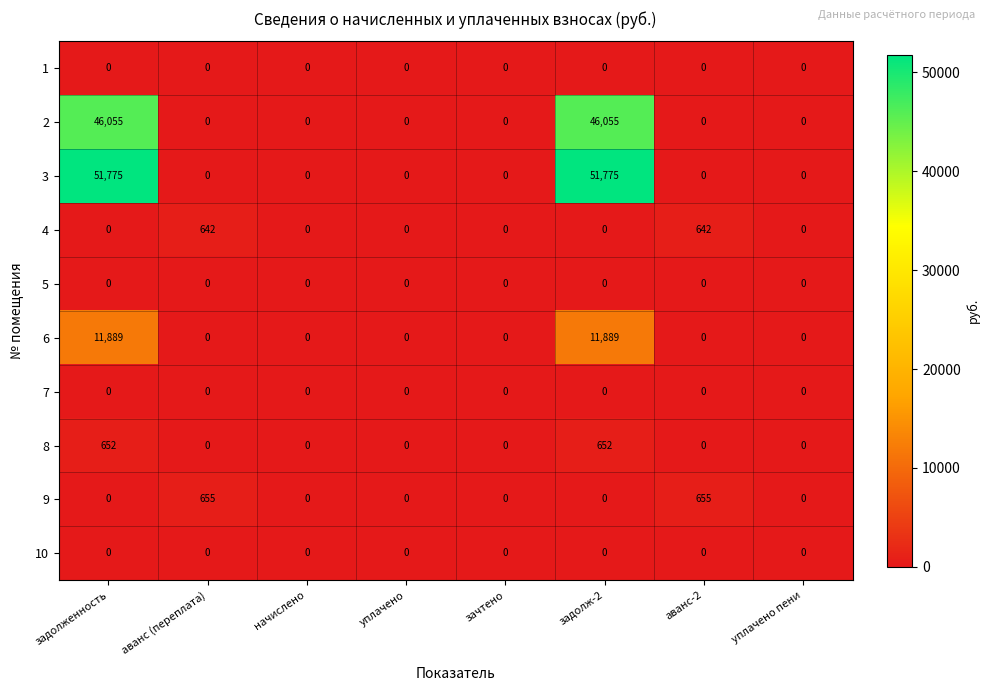

Which series has the largest total across all categories?

3